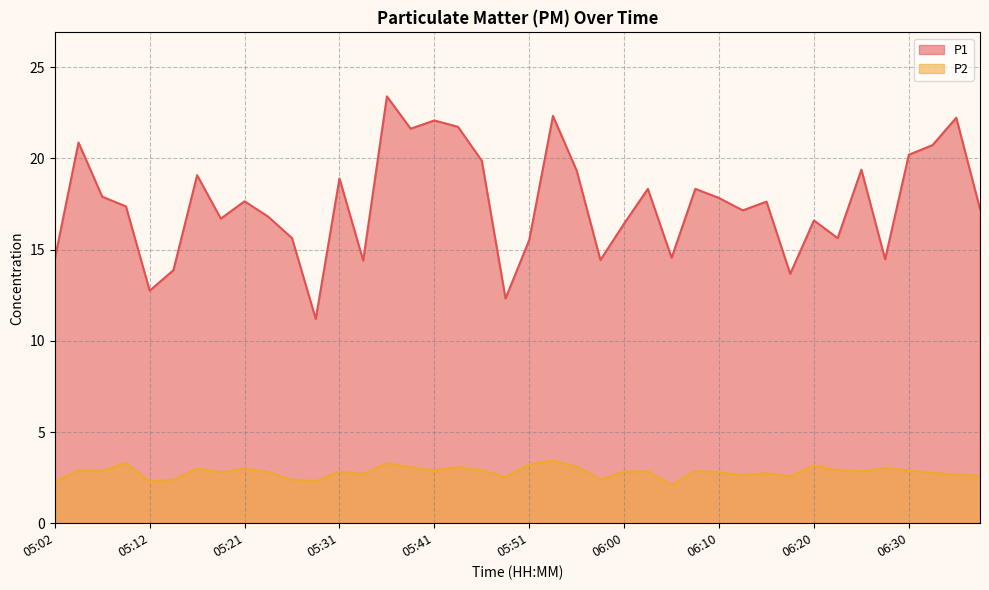

What is the highest value of the P2 series?

3.4